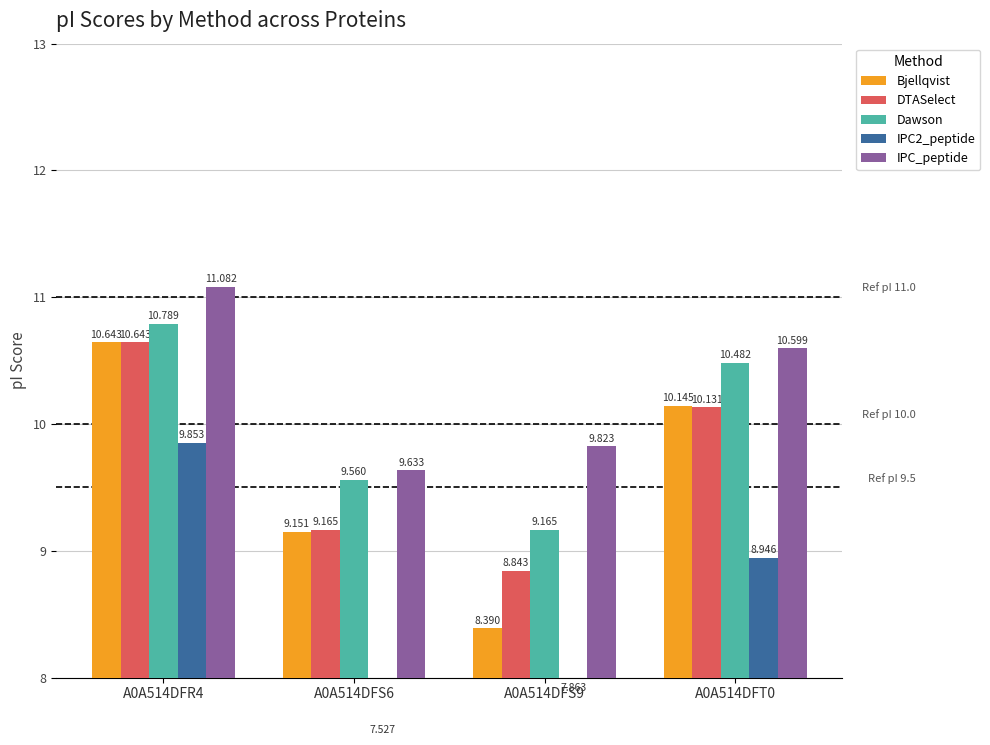

At which category does the chart reach its peak across all series?

A0A514DFR4